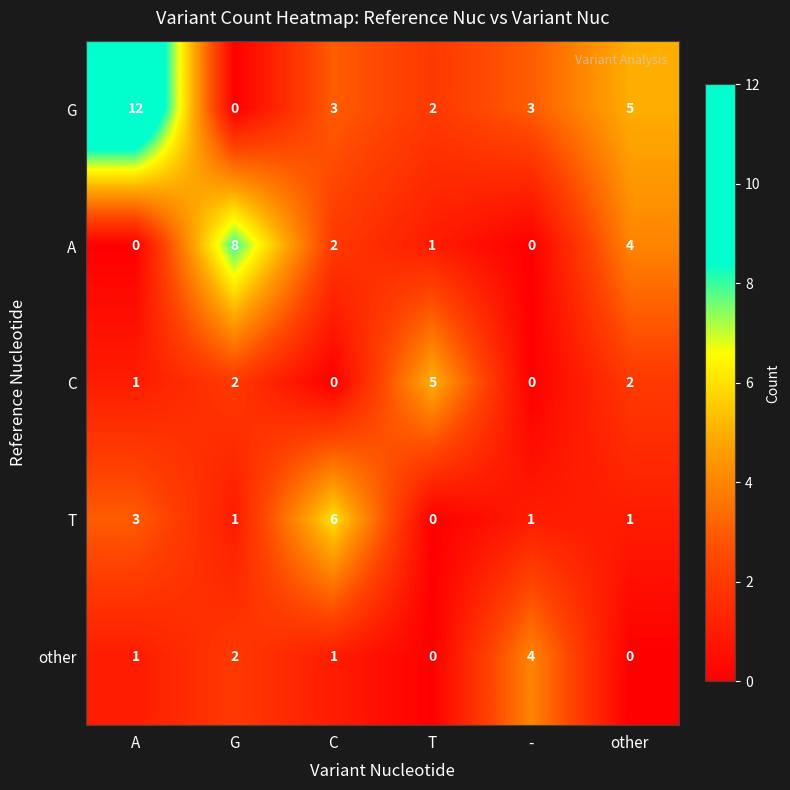

Reading left to right, list all the values displayed in this chart.

G: 12	0	3	2	3	5
A: 0	8	2	1	0	4
C: 1	2	0	5	0	2
T: 3	1	6	0	1	1
other: 1	2	1	0	4	0